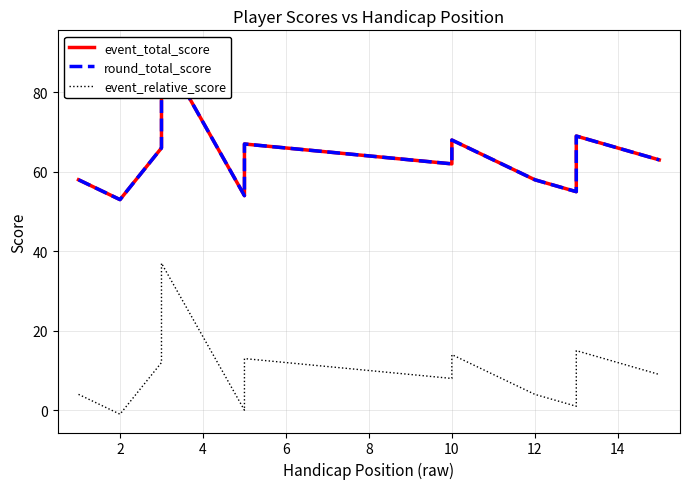

The value of round_total_score at 10 is 23. True or false?

False